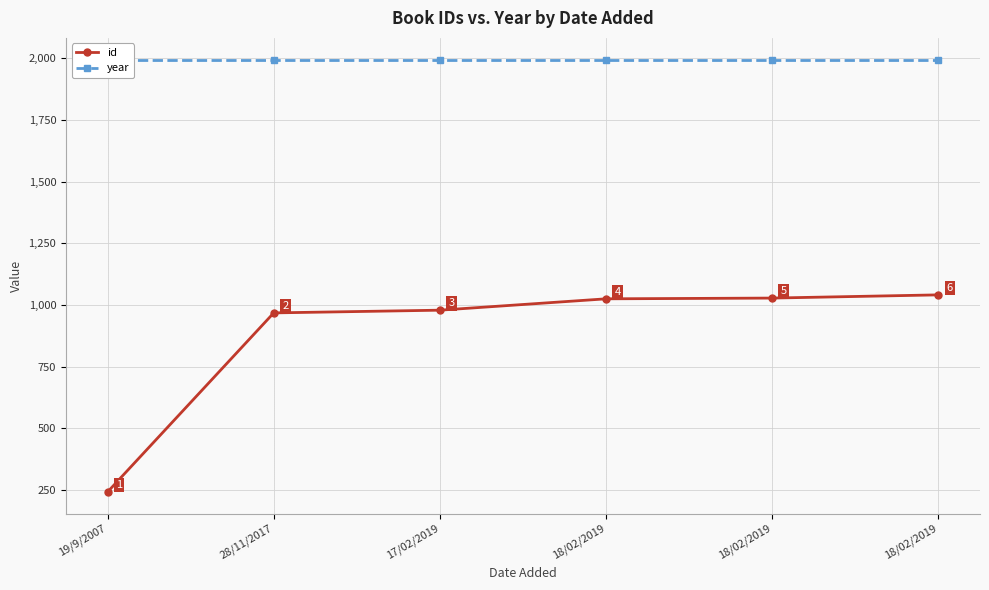

What is the smallest value displayed?

243